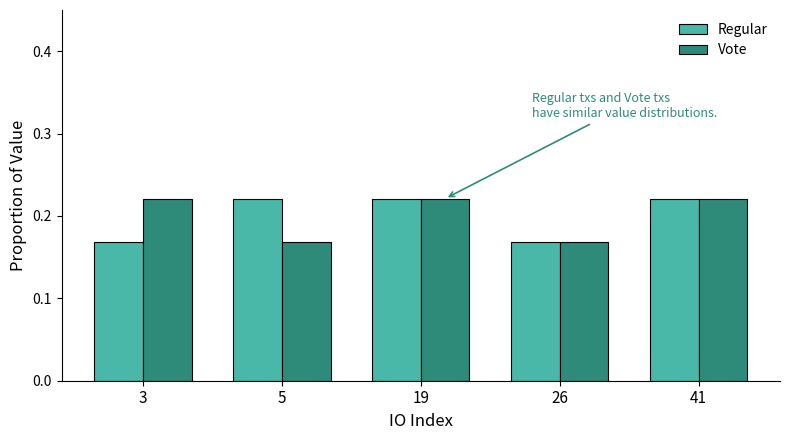

Count the Vote values in the range 0 to 1.

5